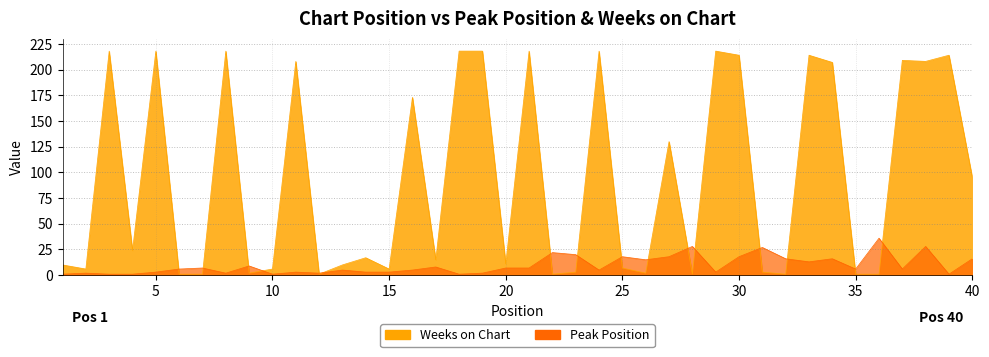

Which series has the largest total across all categories?

Weeks on Chart